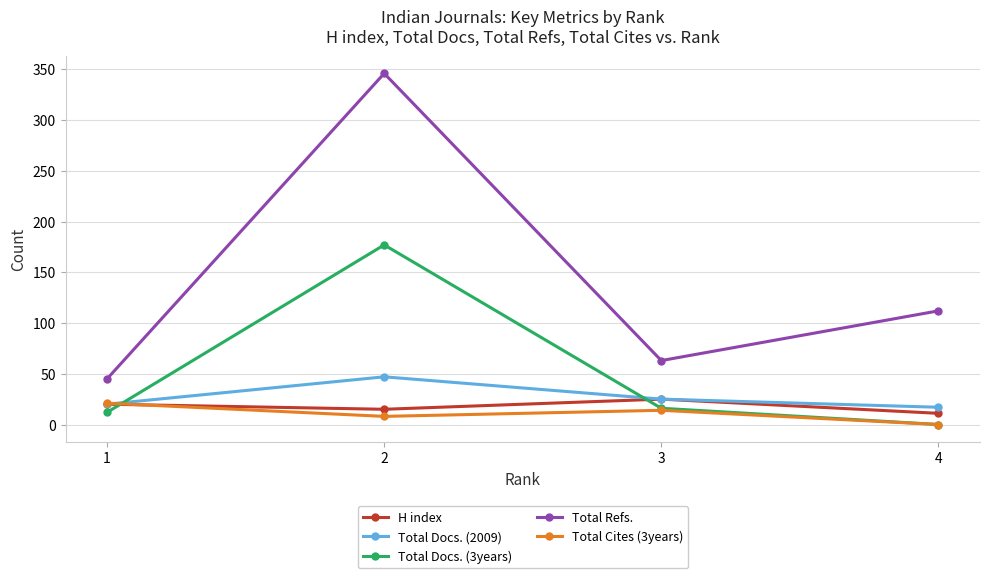

How many values in Total Docs. (3years) are above zero?

3